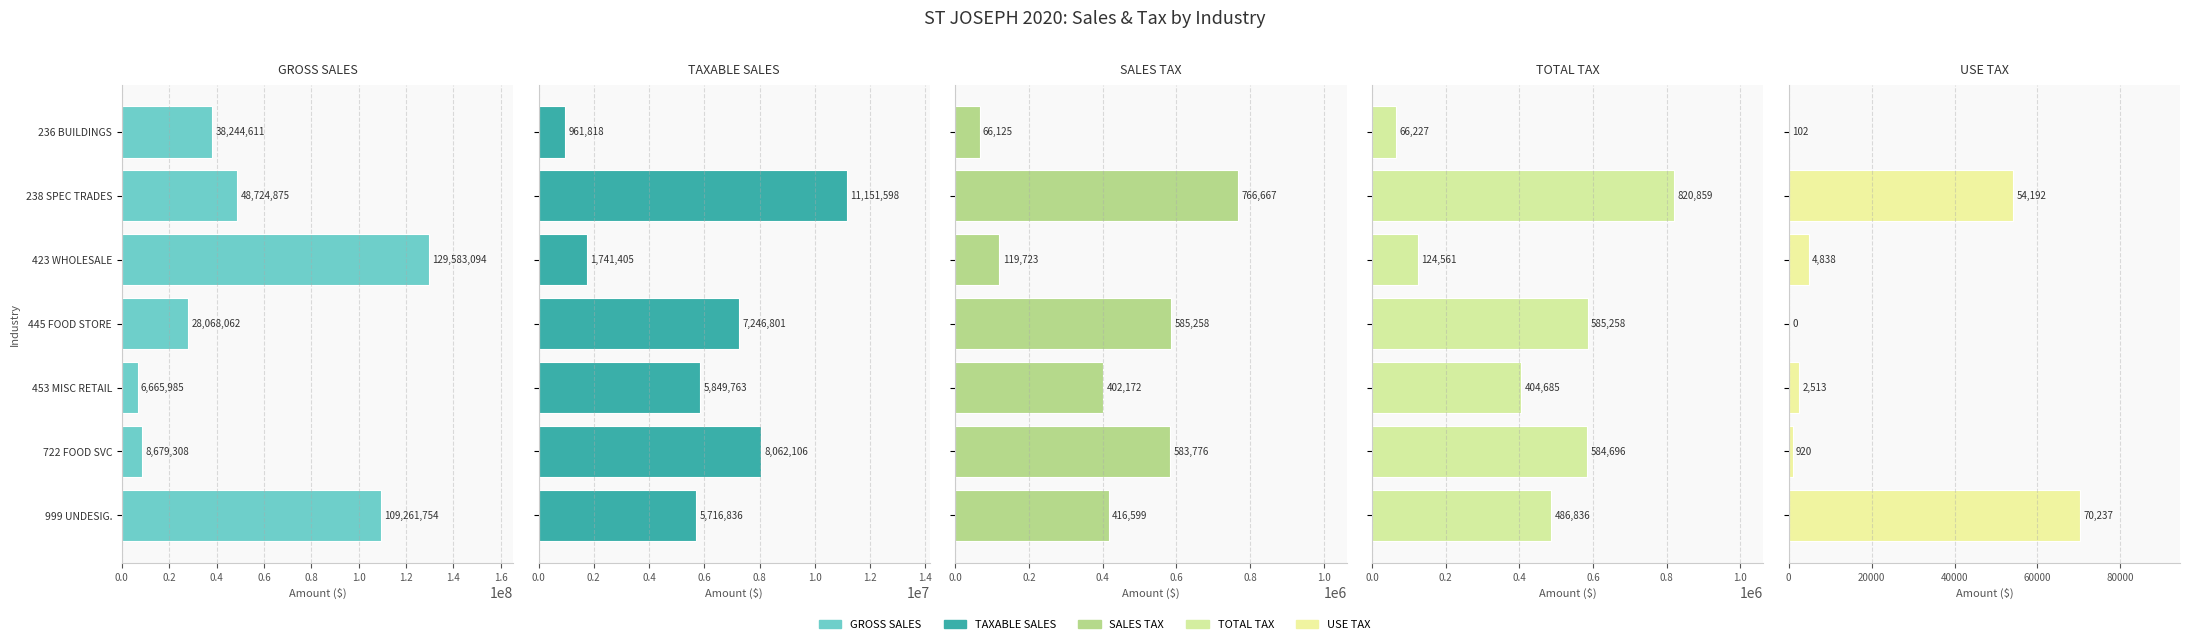

What is the difference between the highest and lowest values at 445 FOOD STORE?

28068062